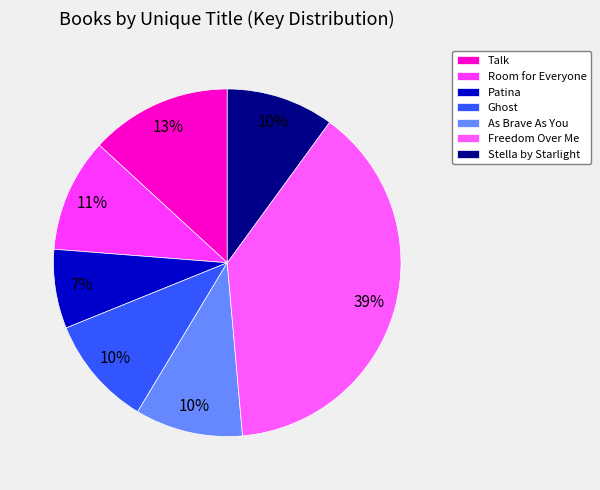

True or false: Stella by Starlight accounts for 1% of the total.

False